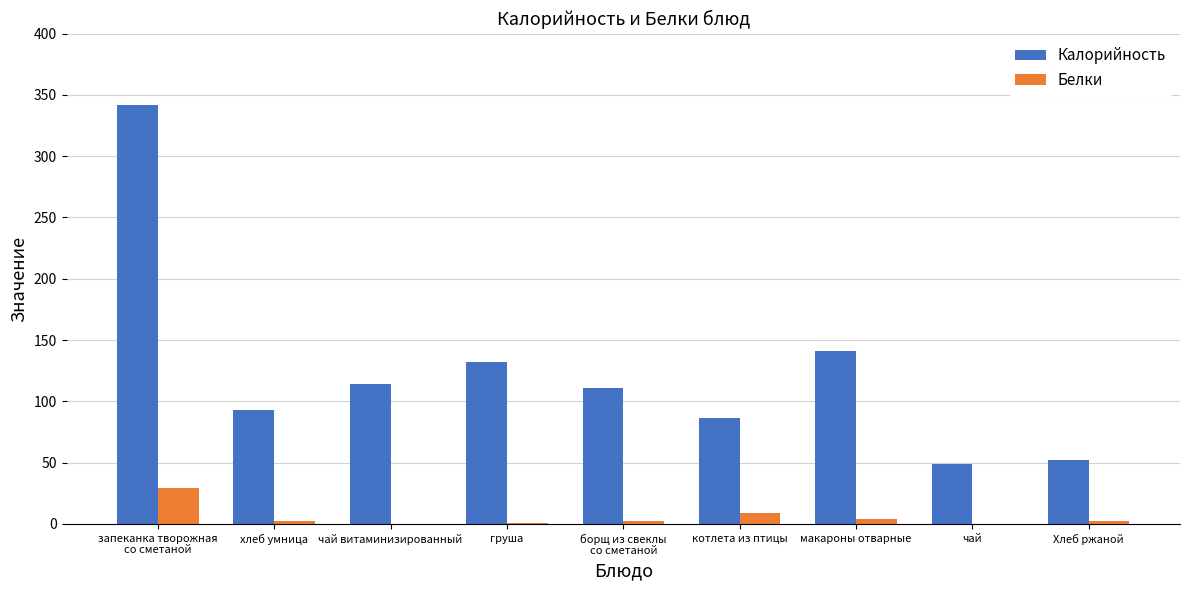

True or false: Белки has a value of 0 at чай витаминизированный.

True